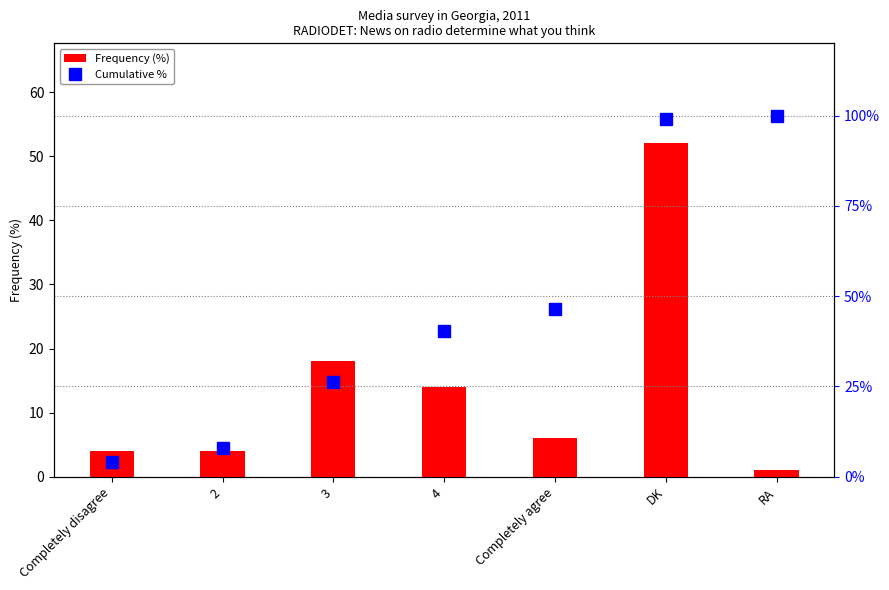

Where does the Frequency (%) series first go above 6?

3